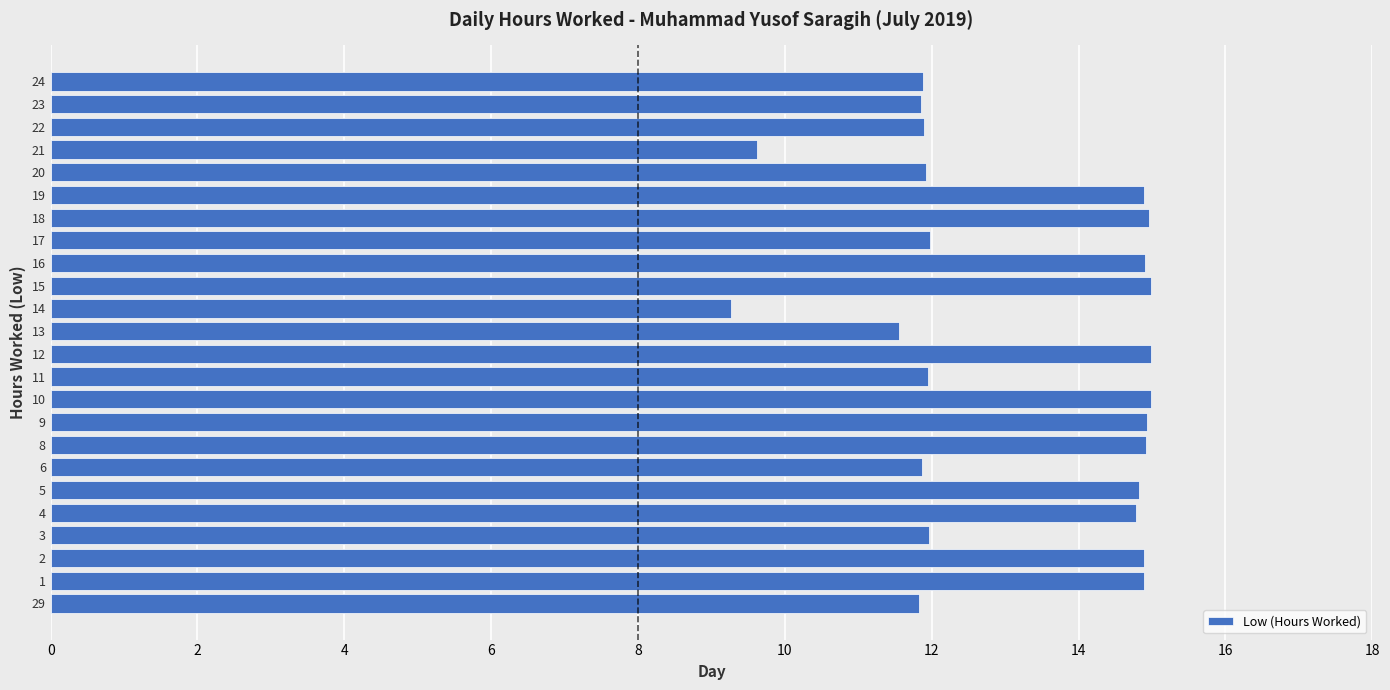

Read the value at 10.

15.0